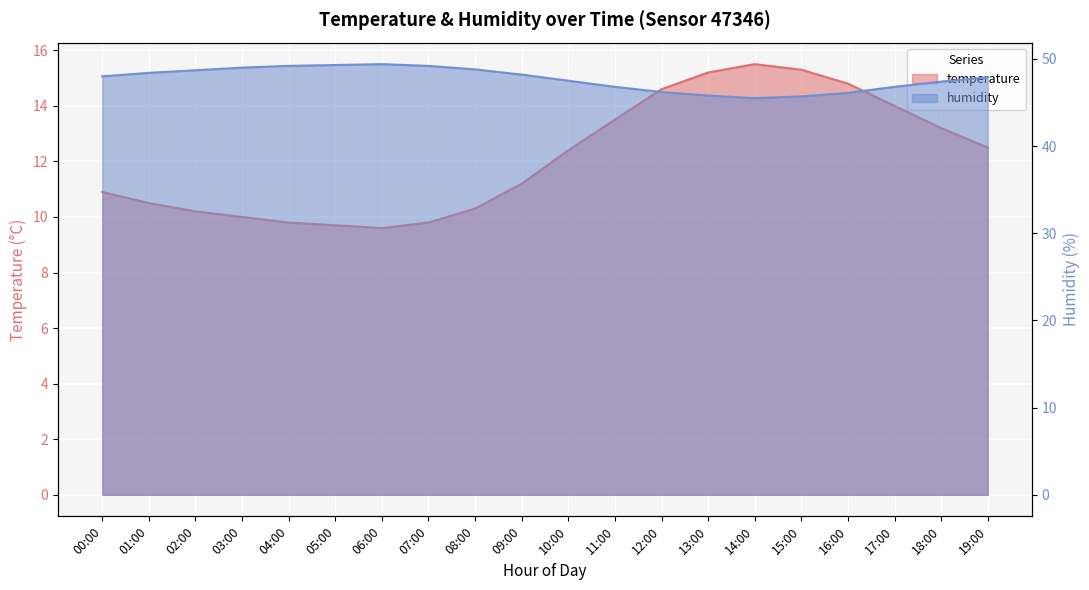

The value of temperature at 10:00 is 20.2. True or false?

False